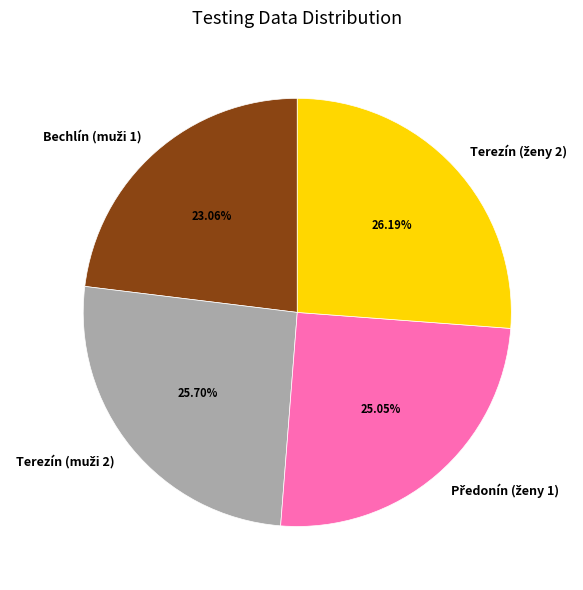

Is there any slice that represents more than half of the pie?

No